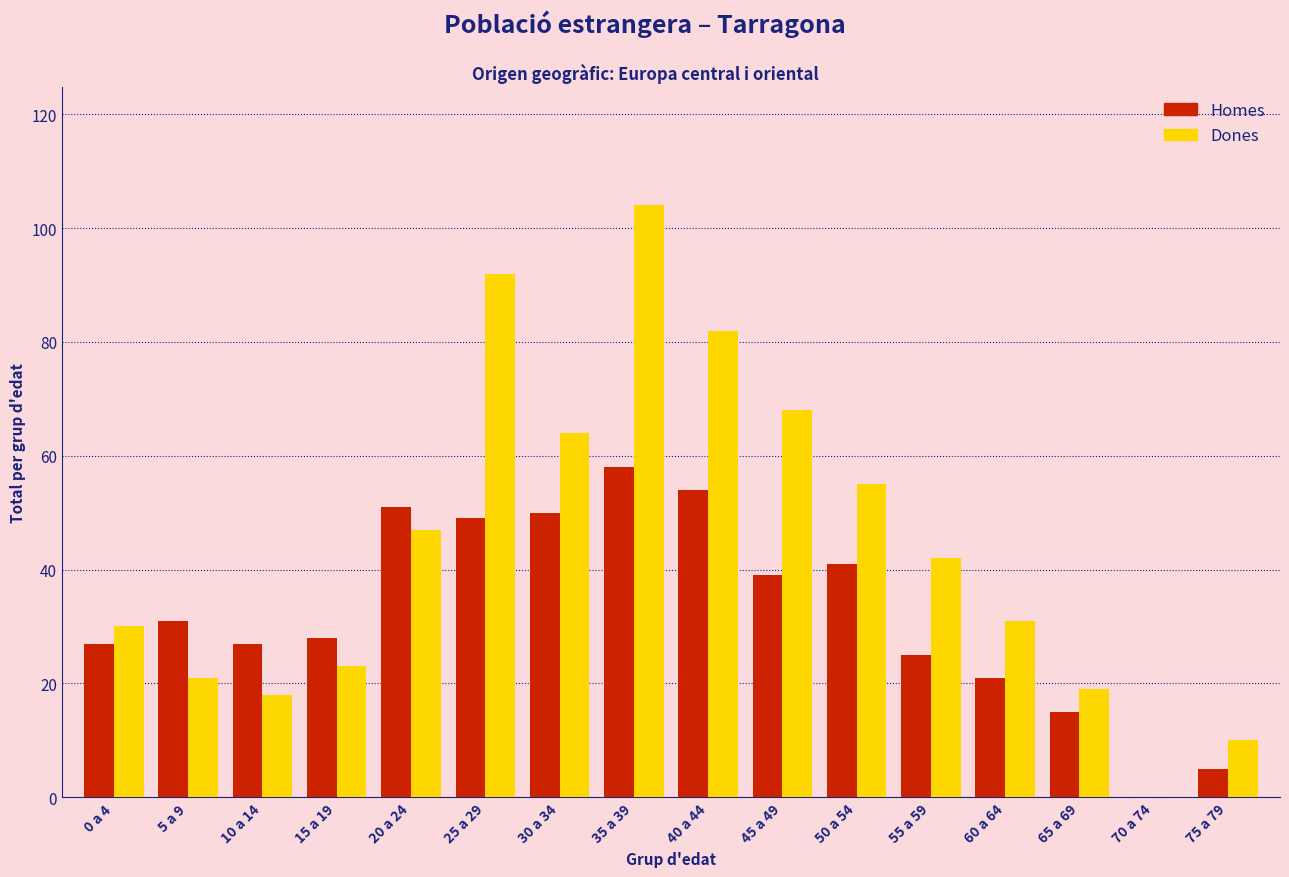

The value of Dones at 50 a 54 is 74. True or false?

False